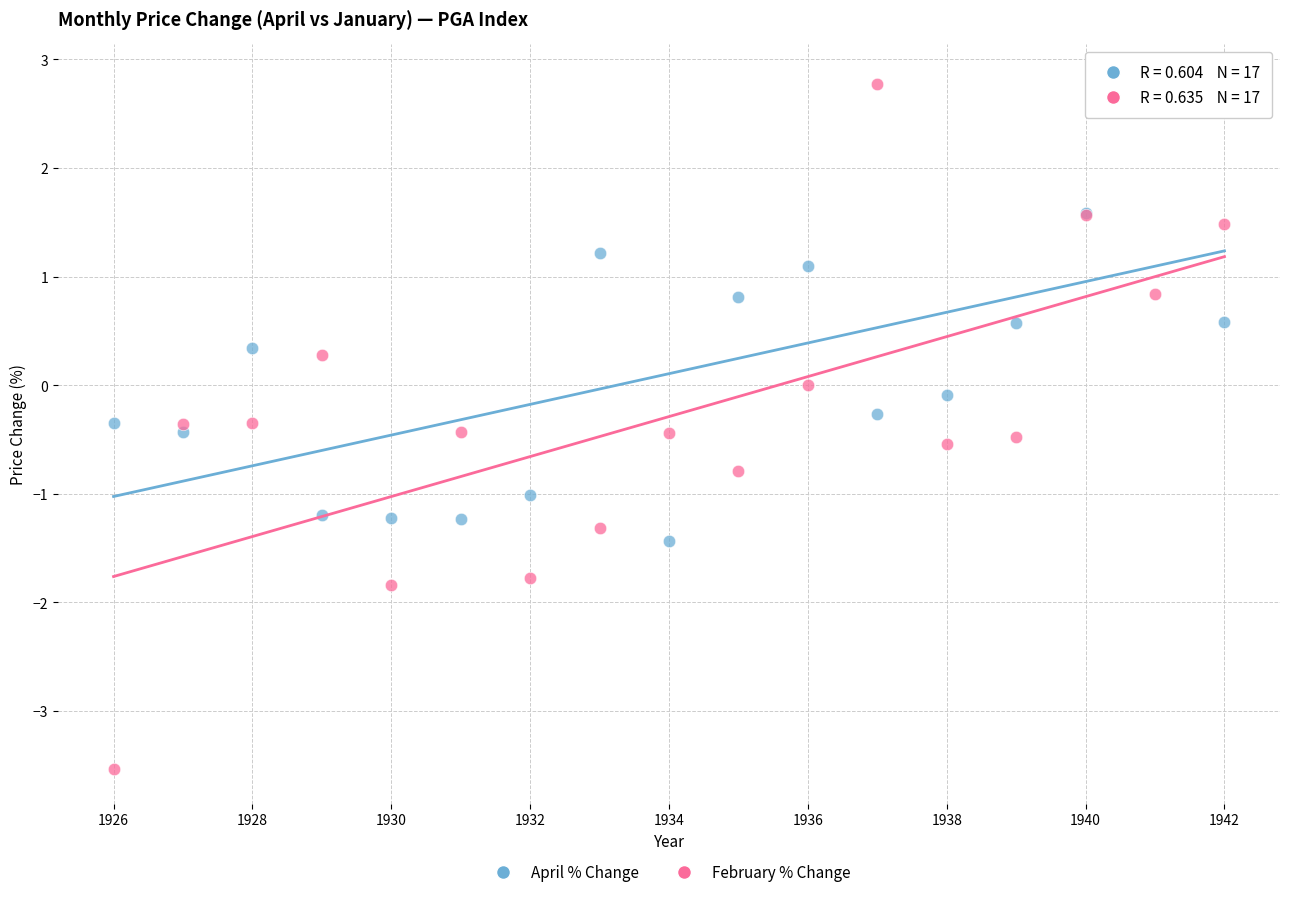

Which series has the widest spread of Y values?

February % Change